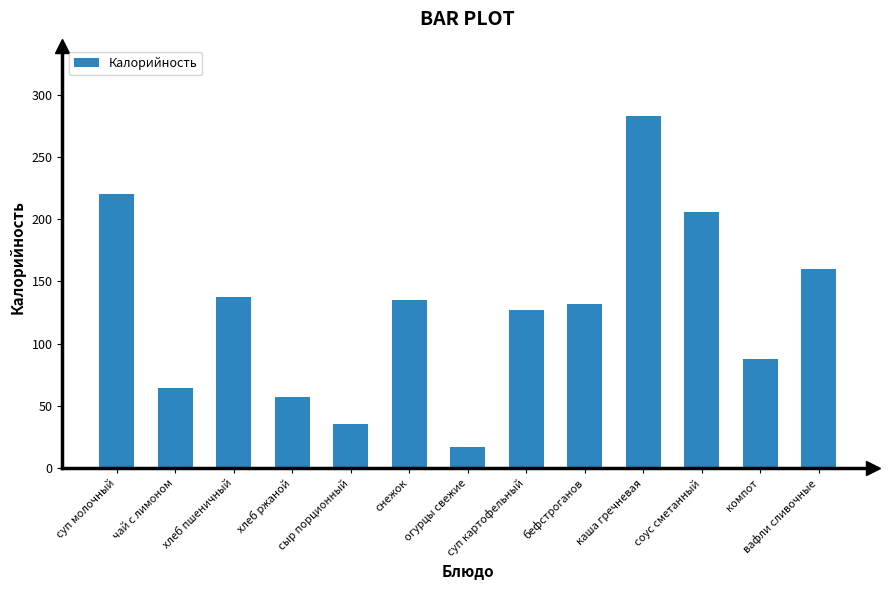

How many distinct data groups are displayed?

1